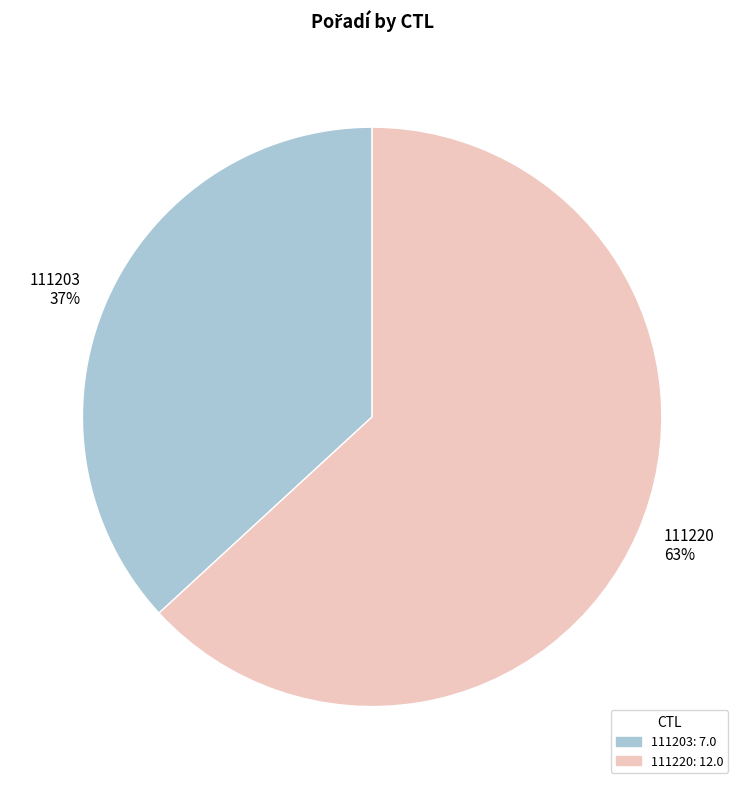

Which has a higher value, 111203 37% or 111220 63%?

111220 63%